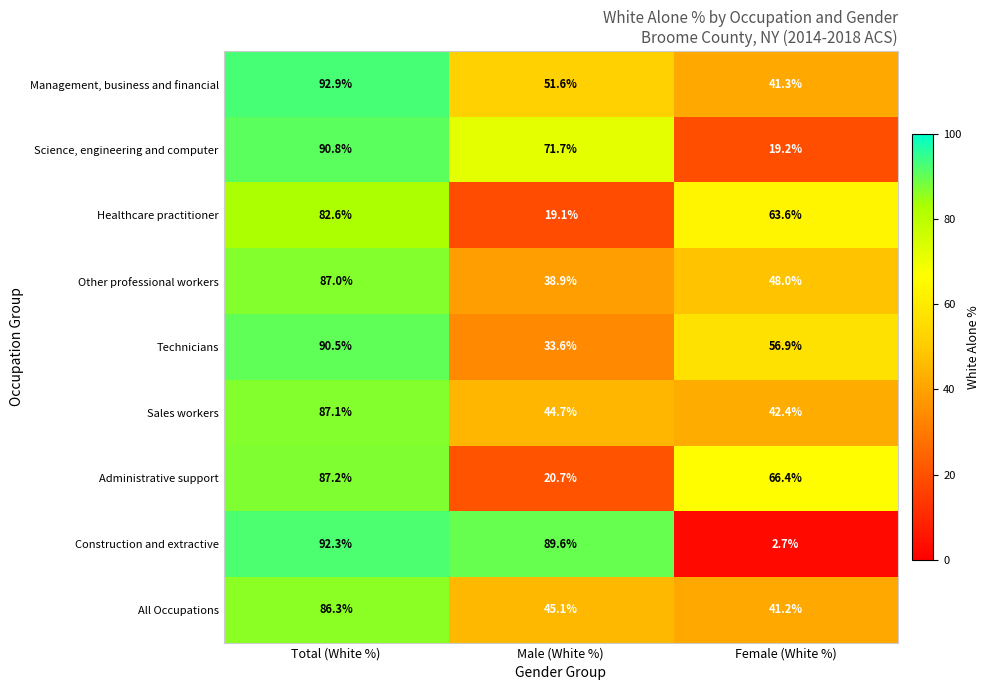

What is the sum of all Administrative support values?

174.3